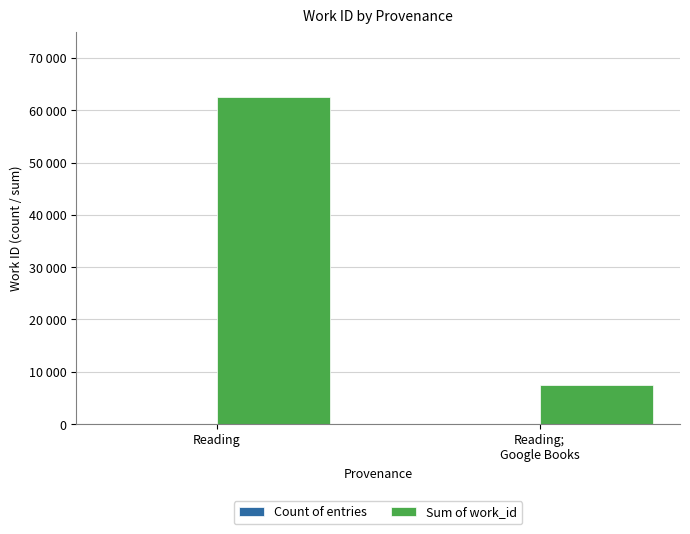

Are the bars horizontal?

No